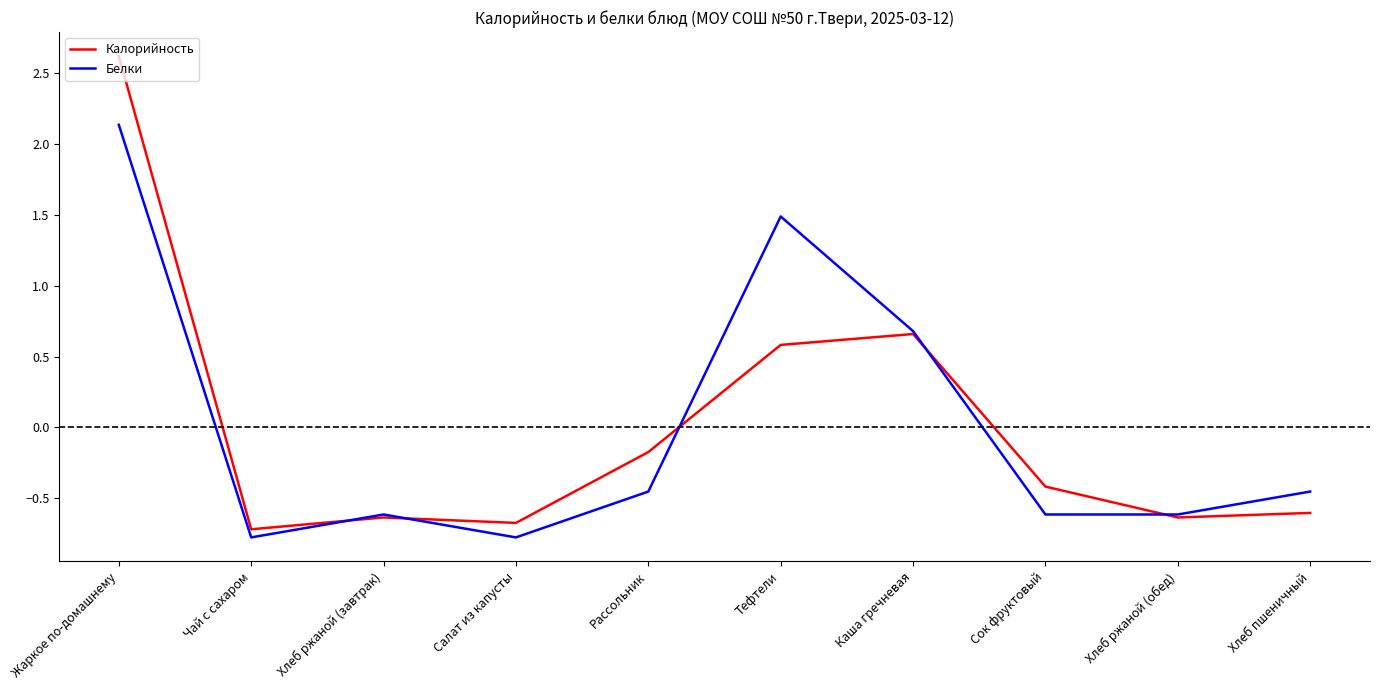

Does the chart have visible grid lines?

No